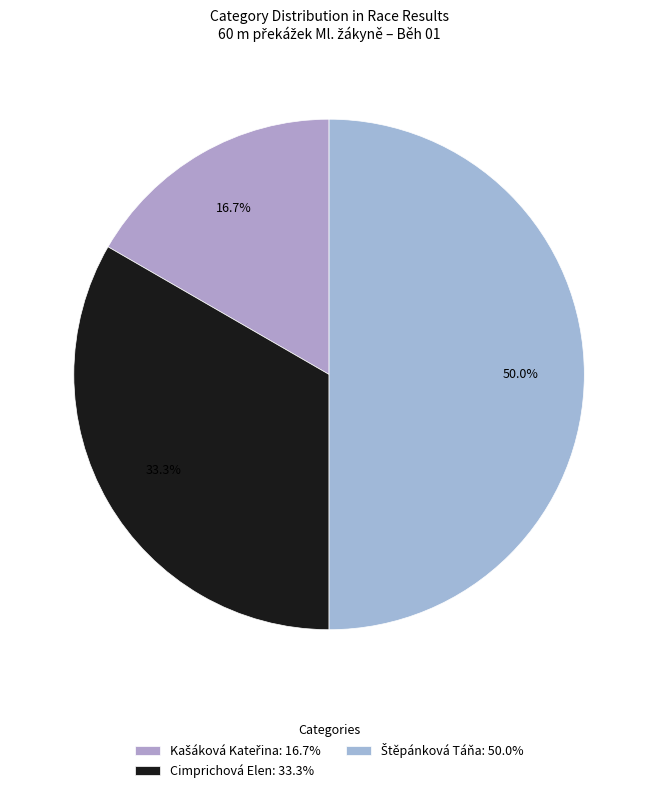

How many slices are in this pie chart?

3